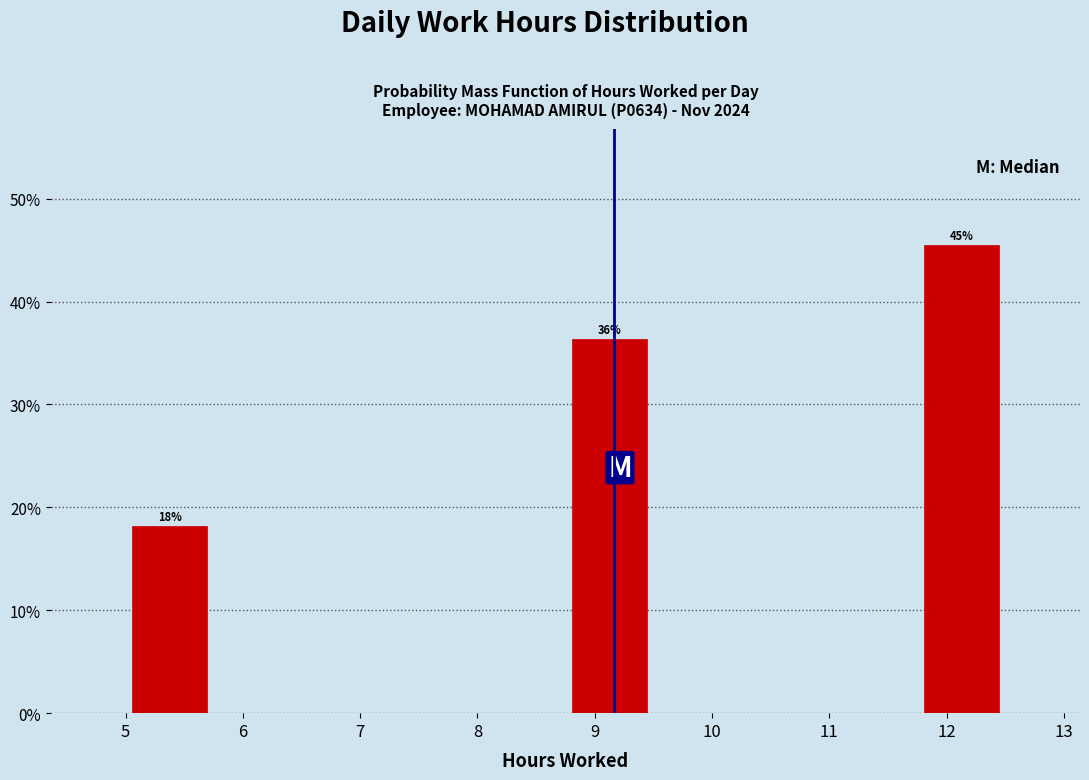

Over which range of the x-axis is the bar tallest?

11.75 to 12.50